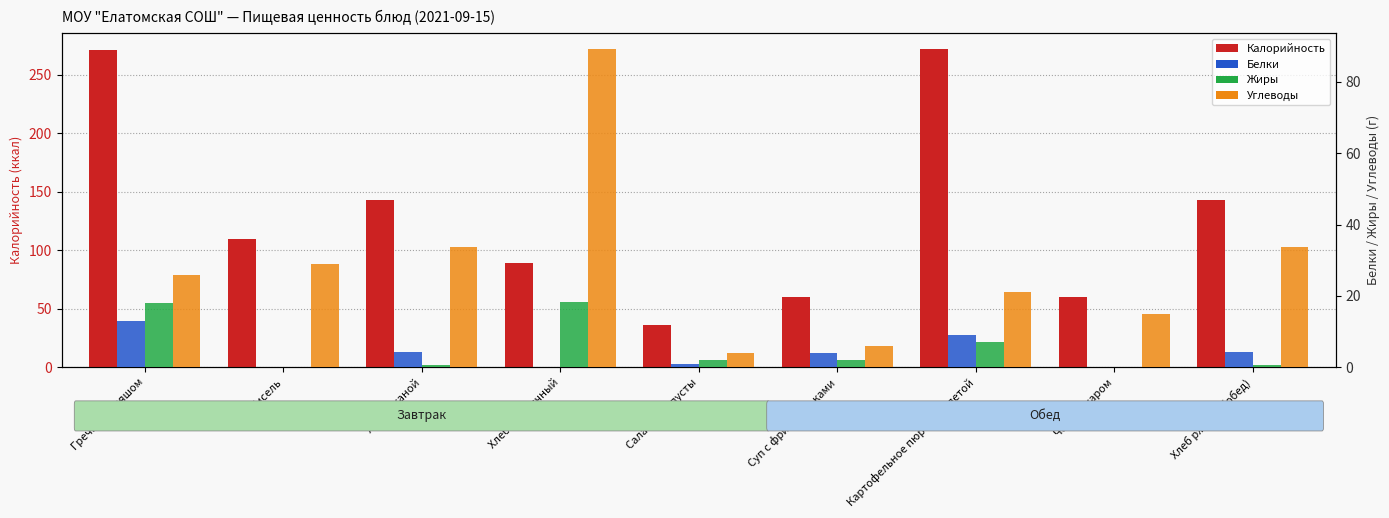

Where does the Калорийность series first go above 110?

Гречка с гуляшом